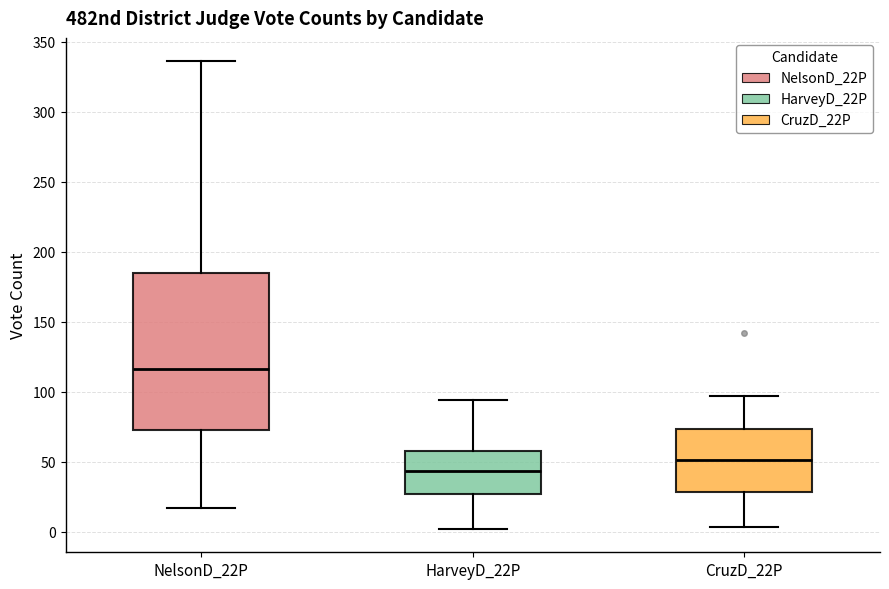

Reading left to right, read every box against the y-axis: the position of its median line, the range the box covers, and the ends of its whiskers. The values are not printed on the chart, so give them approximately, as read against the axis.

NelsonD_22P: median 115, box 75 to 185, whiskers 15 to 335
HarveyD_22P: median 45, box 25 to 60, whiskers 0 to 95
CruzD_22P: median 50, box 30 to 75, whiskers 5 to 95